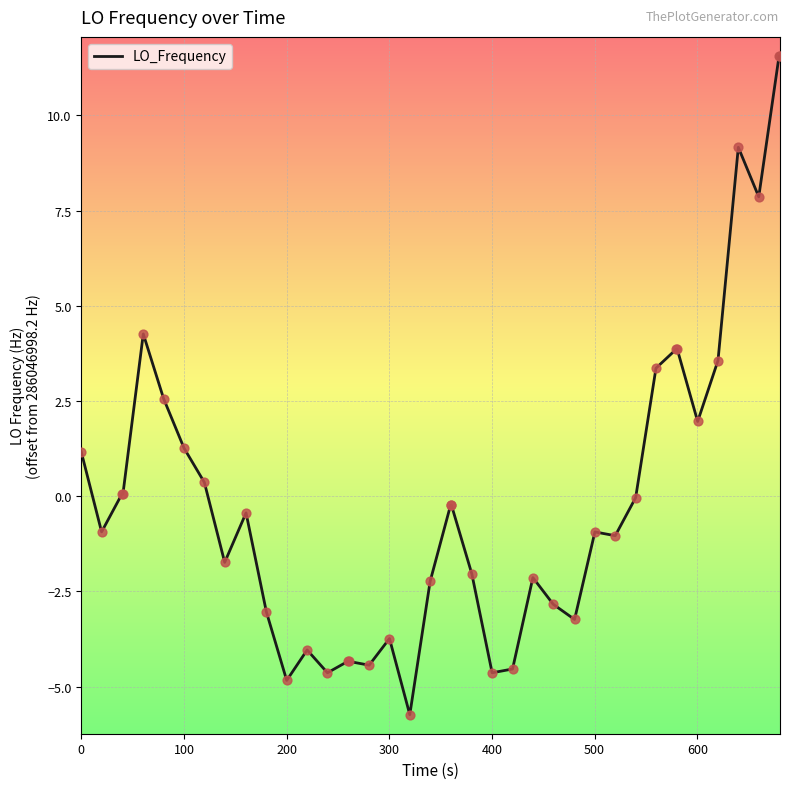

What is the minimum value shown in the chart?

-5.7